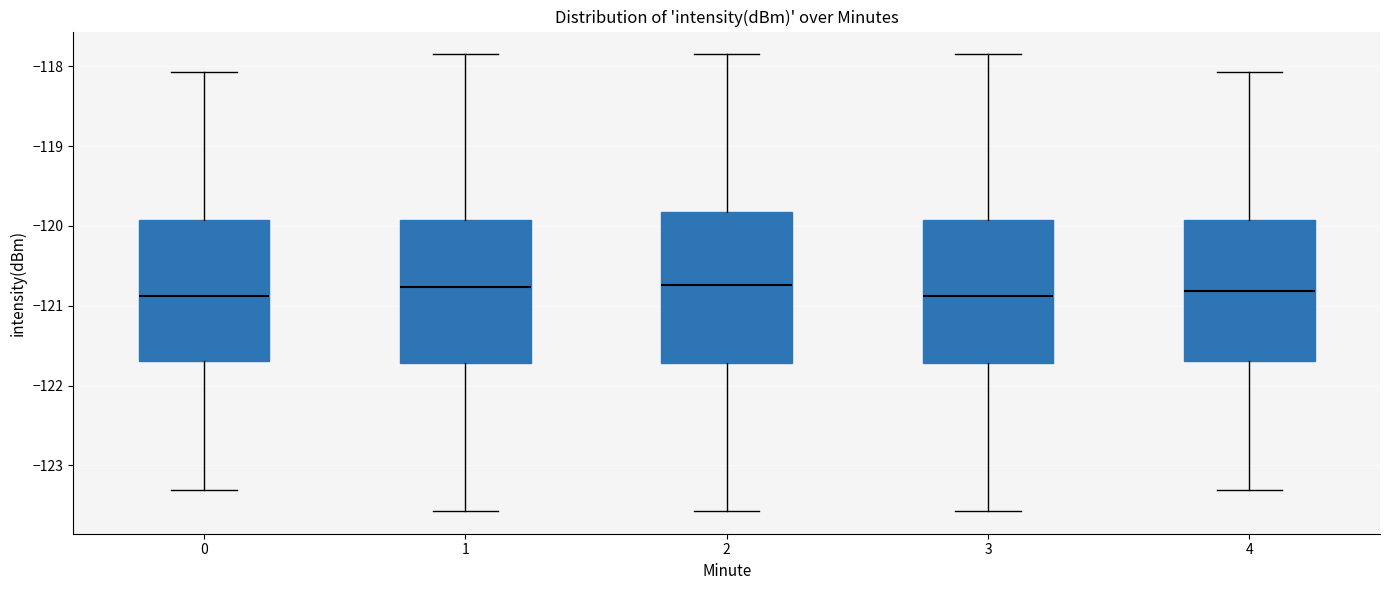

Reading left to right, read every box against the y-axis: the position of its median line, the range the box covers, and the ends of its whiskers. The values are not printed on the chart, so give them approximately, as read against the axis.

0: median -120.9, box -121.7 to -119.9, whiskers -123.3 to -118.1
1: median -120.8, box -121.7 to -119.9, whiskers -123.6 to -117.9
2: median -120.7, box -121.7 to -119.8, whiskers -123.6 to -117.9
3: median -120.9, box -121.7 to -119.9, whiskers -123.6 to -117.9
4: median -120.8, box -121.7 to -119.9, whiskers -123.3 to -118.1